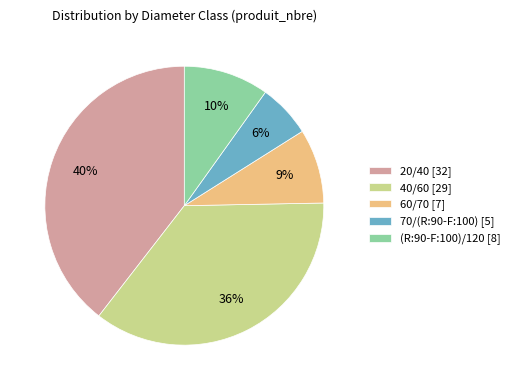

What percentage is the 20/40 [32] slice, to the nearest percent?

40%